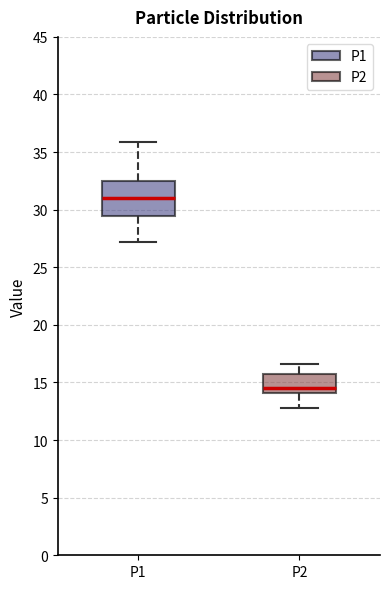

Reading left to right, read every box against the y-axis: the position of its median line, the range the box covers, and the ends of its whiskers. The values are not printed on the chart, so give them approximately, as read against the axis.

P1: median 31.0, box 29.5 to 32.5, whiskers 27.0 to 36.0
P2: median 14.5, box 14.0 to 15.5, whiskers 13.0 to 16.5